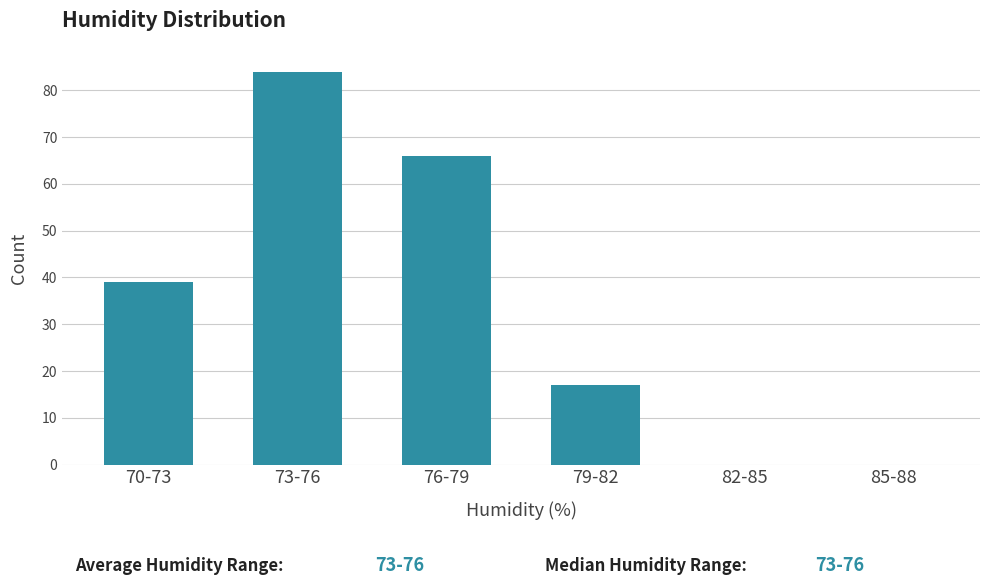

Reading right to left, transcribe all the data shown in this chart.

85-88=0	82-85=0	79-82=17	76-79=66	73-76=84	70-73=39